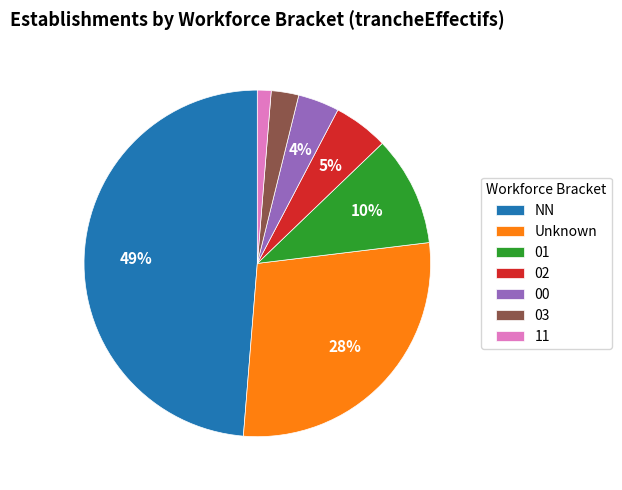

The 02 slice represents 5% of the pie. True or false?

True